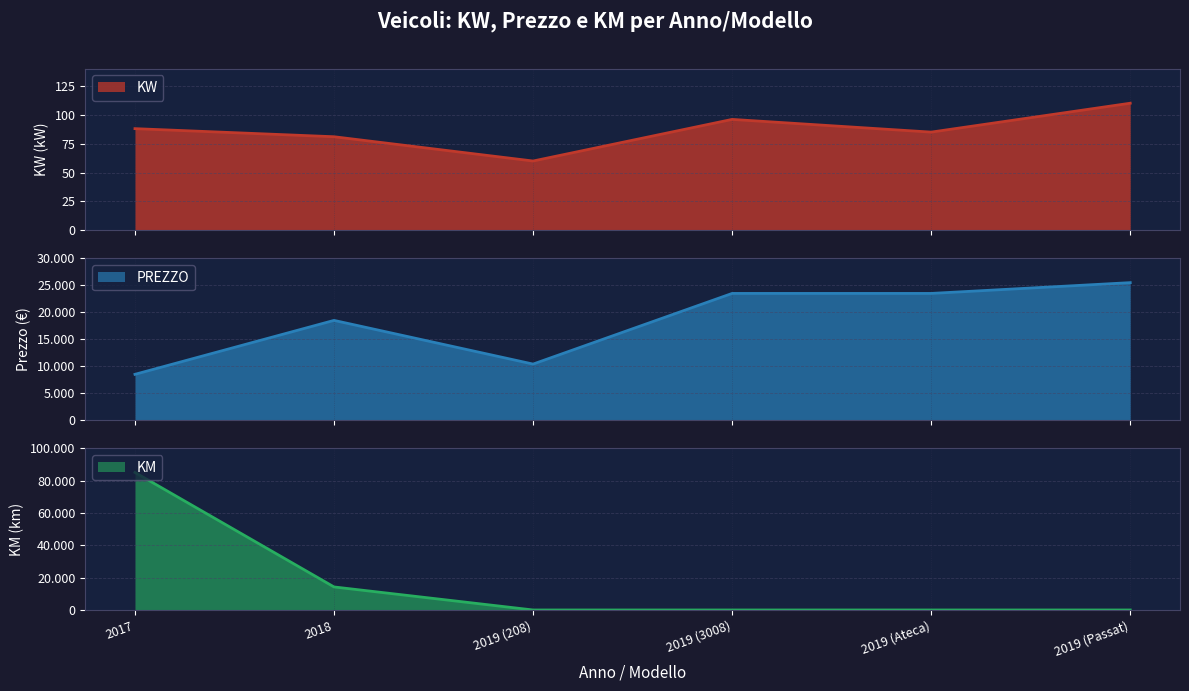

Does the chart have visible grid lines?

Yes